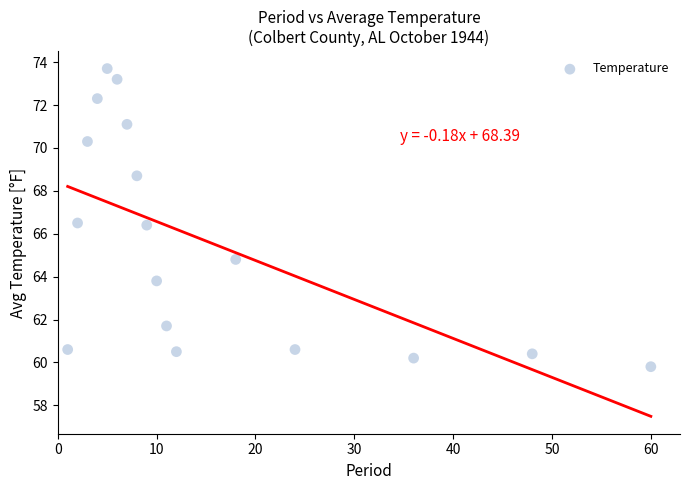

What is the range of Y values (max minus min)?

13.9